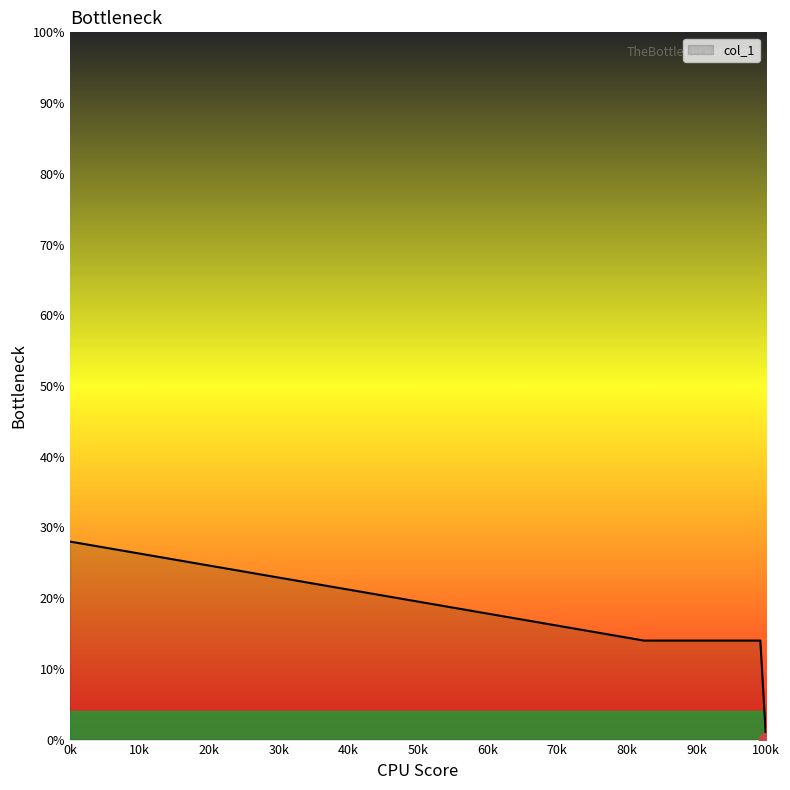

True or false: there are more than 2 points higher than both neighbors.

False